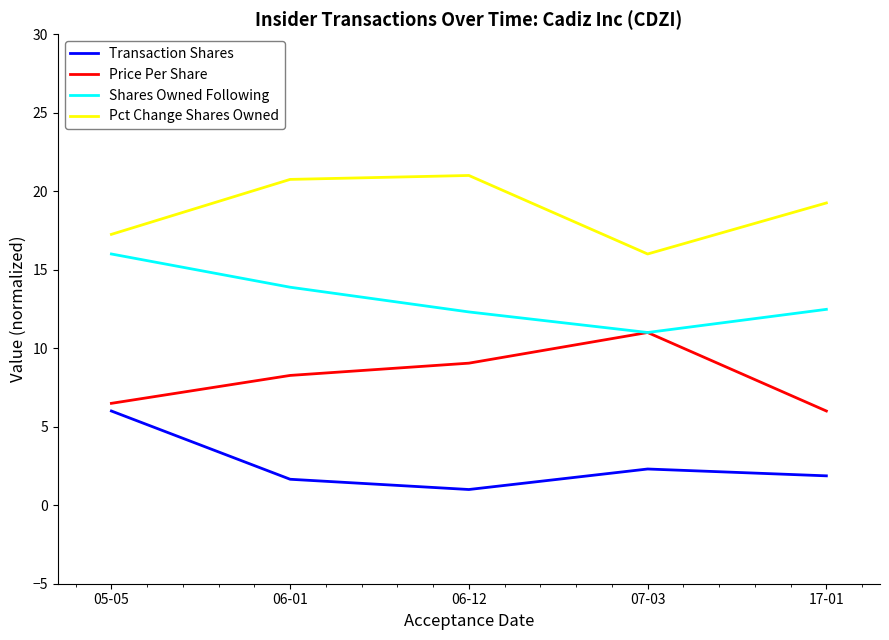

True or false: Shares Owned Following and Pct Change Shares Owned cross at least once.

False